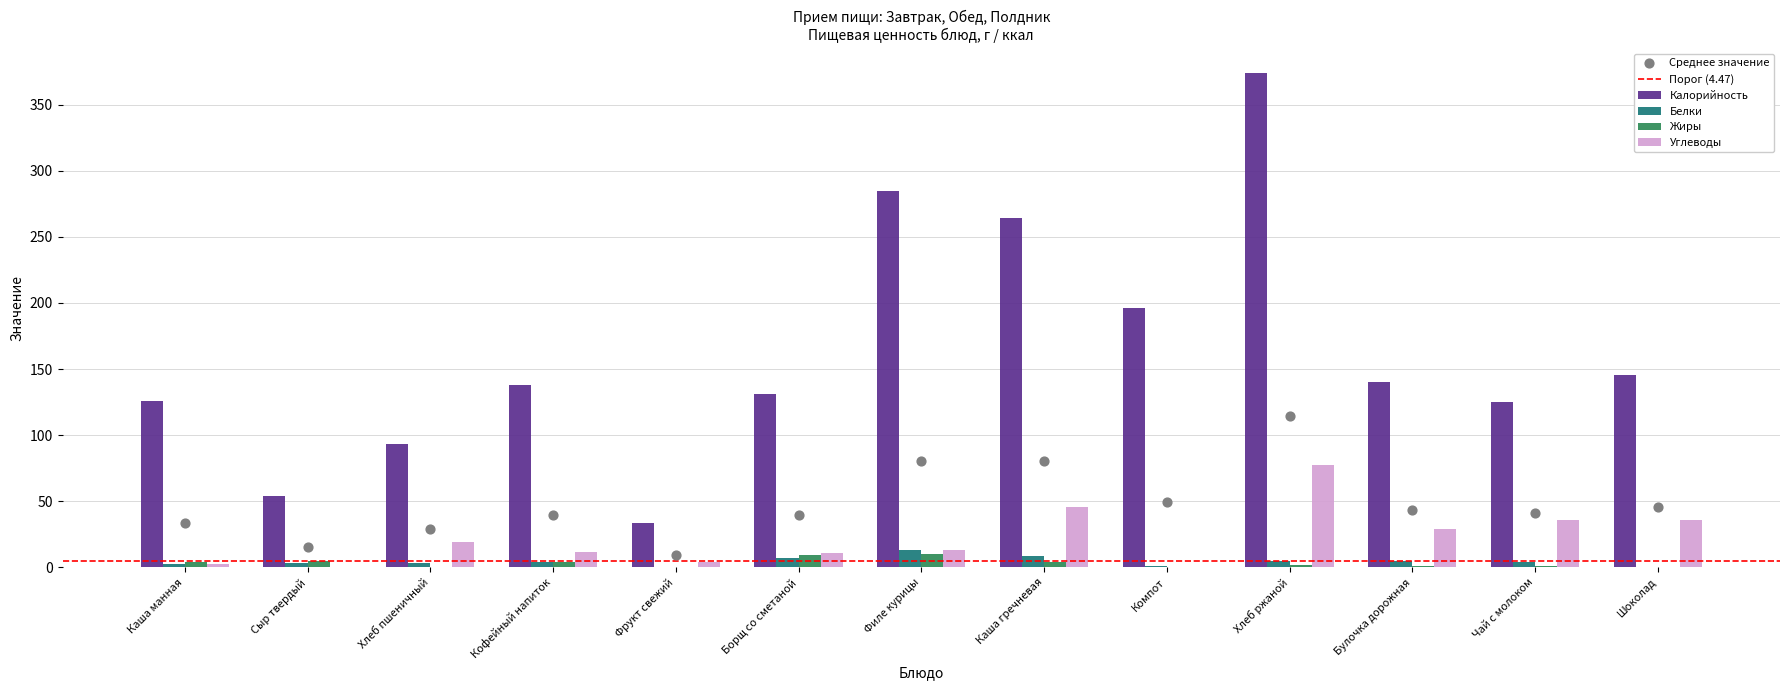

What is the total value across all series at Борщ со сметаной?

158.2